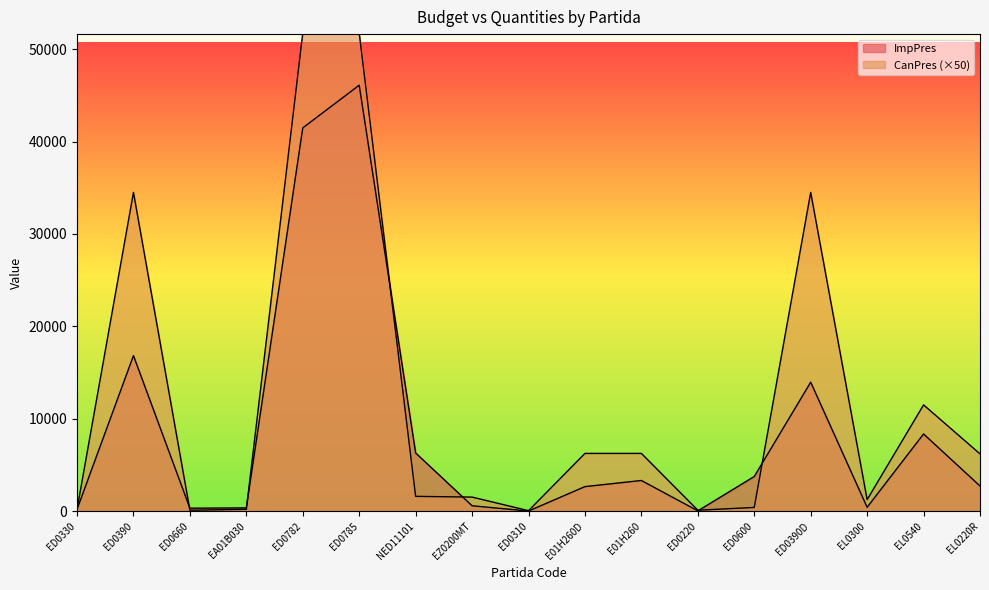

Rank the series by their average value, from highest to lowest.

CanPres, ImpPres